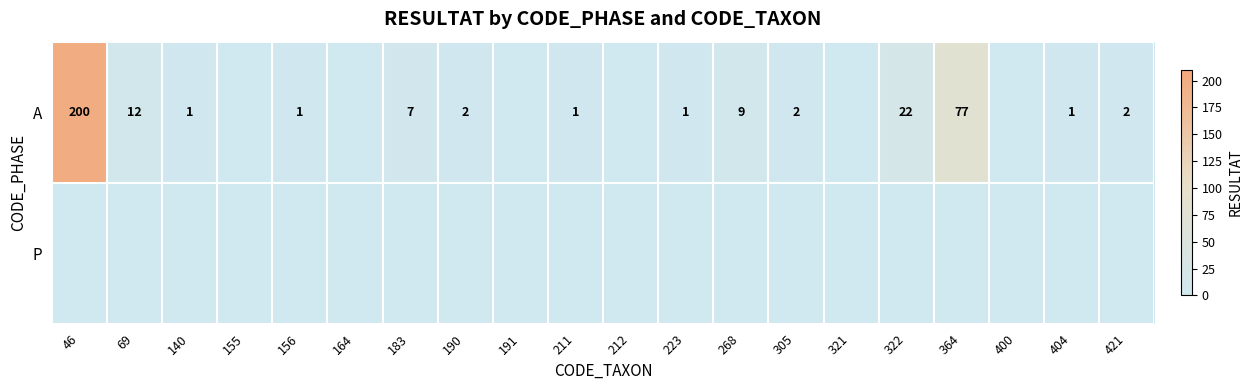

The A series shows 1 at 140. True or false?

True